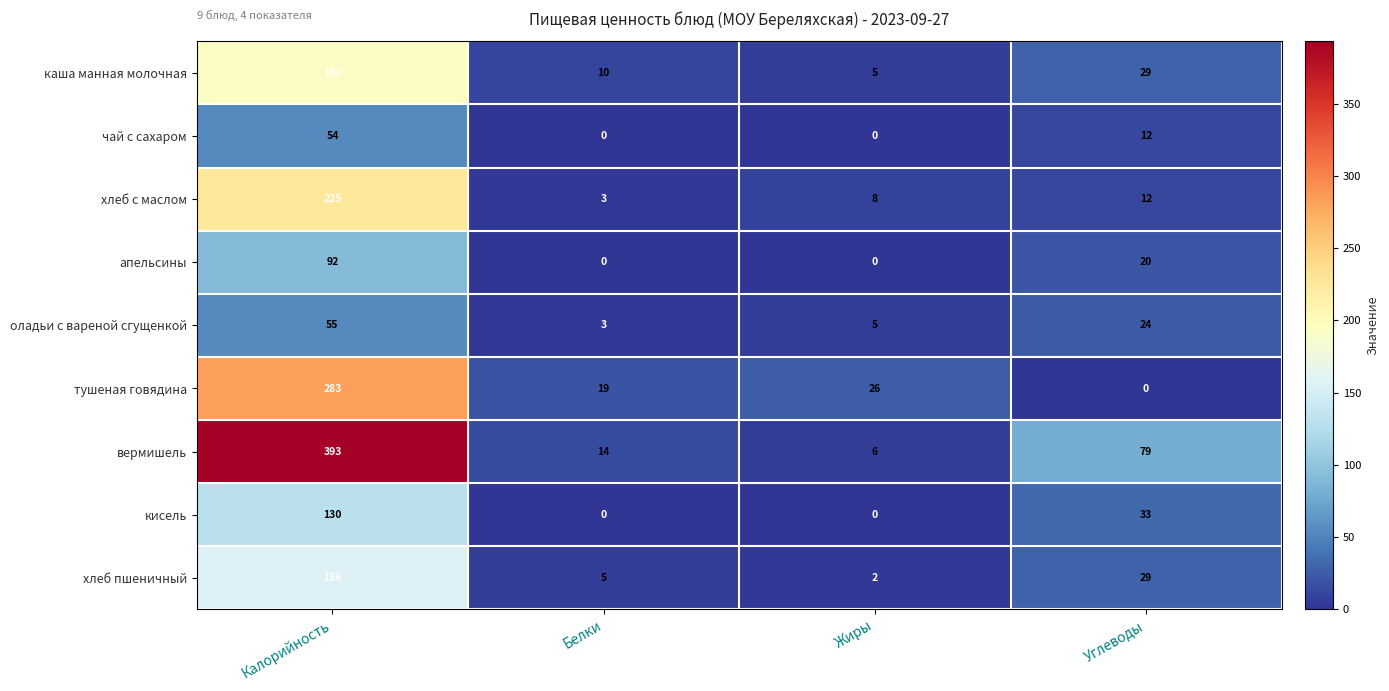

What value does the каша манная молочная series have at Белки?

10